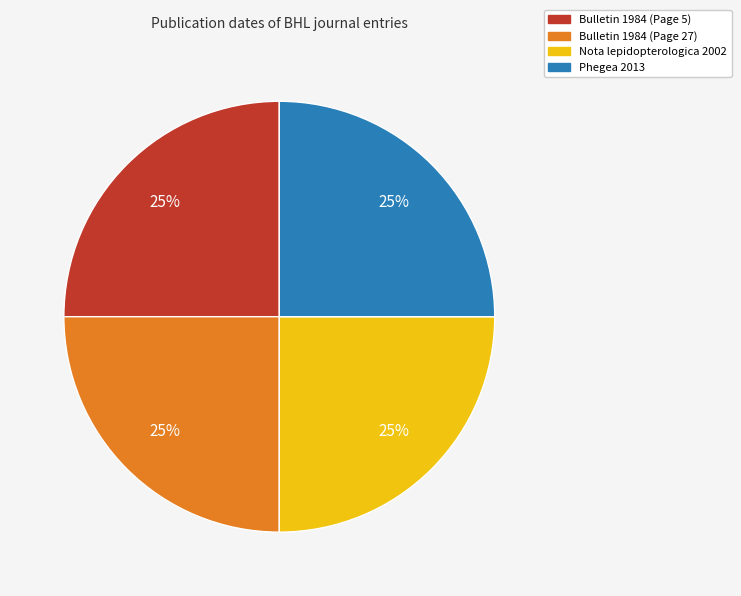

What percentage is the Nota lepidopterologica 2002 slice, to the nearest percent?

25%